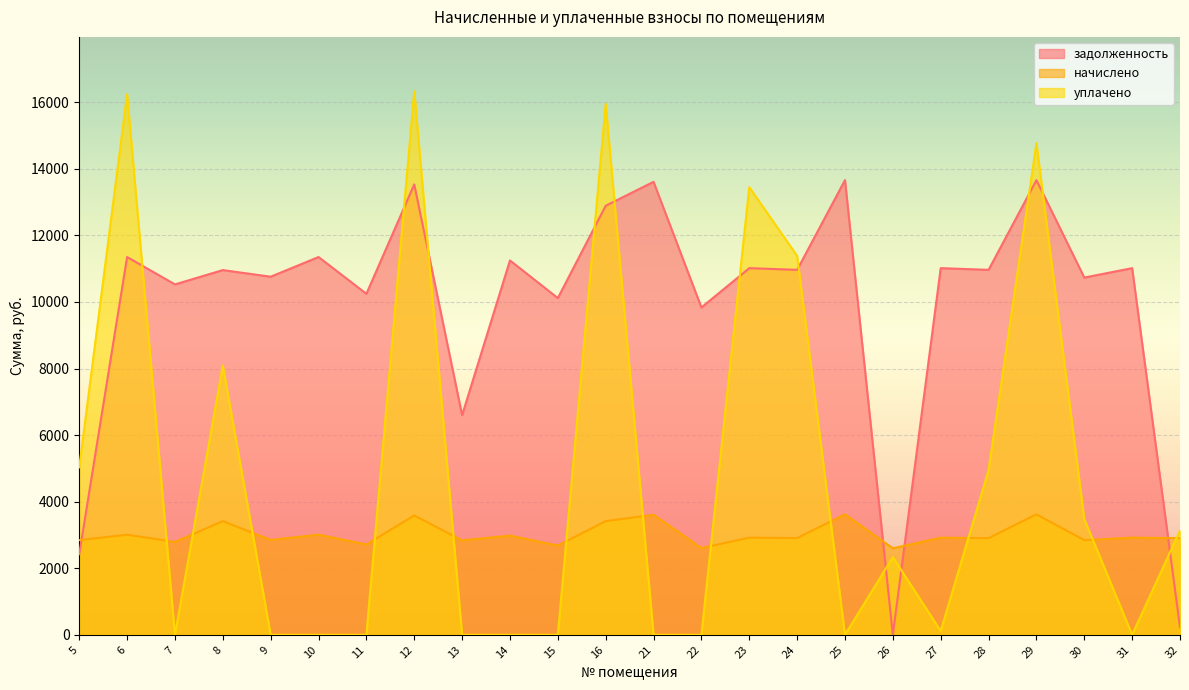

How many lines are shown in the chart?

3